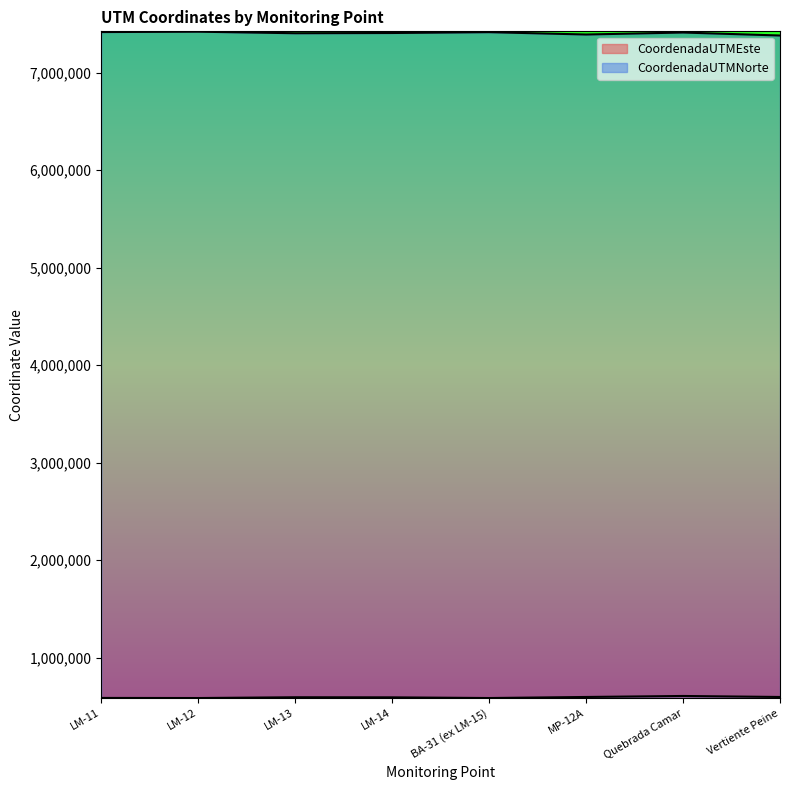

At which category does the chart reach its minimum across all series?

BA-31 (ex LM-15)